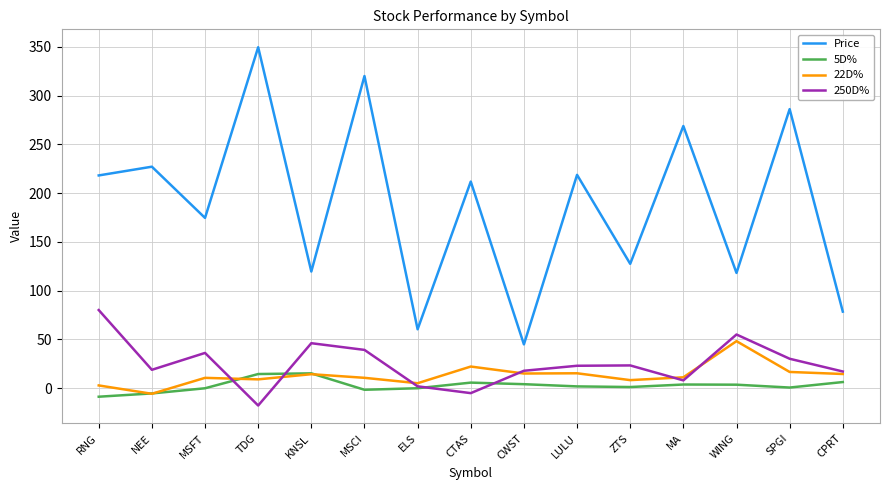

Which category has the lowest value in the 22D% series?

NEE